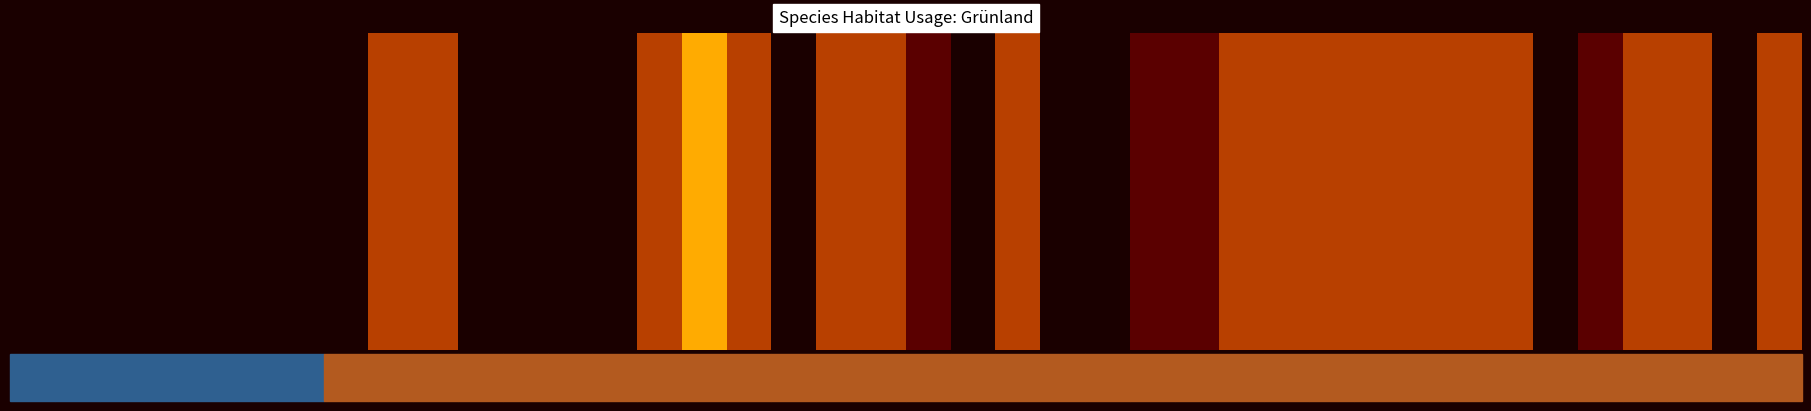

Reading left to right, extract all data points from this chart.

0.0=0	0.2=0	0.4=0	0.6=0	0.8=0	1.0=0	6=0	7=0	8=2	9=2	10=0	11=0	12=0	13=0	14=2	15=3	16=2	17=0	18=2	19=2	20=1	21=0	22=2	23=0	24=0	25=1	26=1	27=2	28=2	29=2	30=2	31=2	32=2	33=2	34=0	35=1	36=2	37=2	38=0	39=2